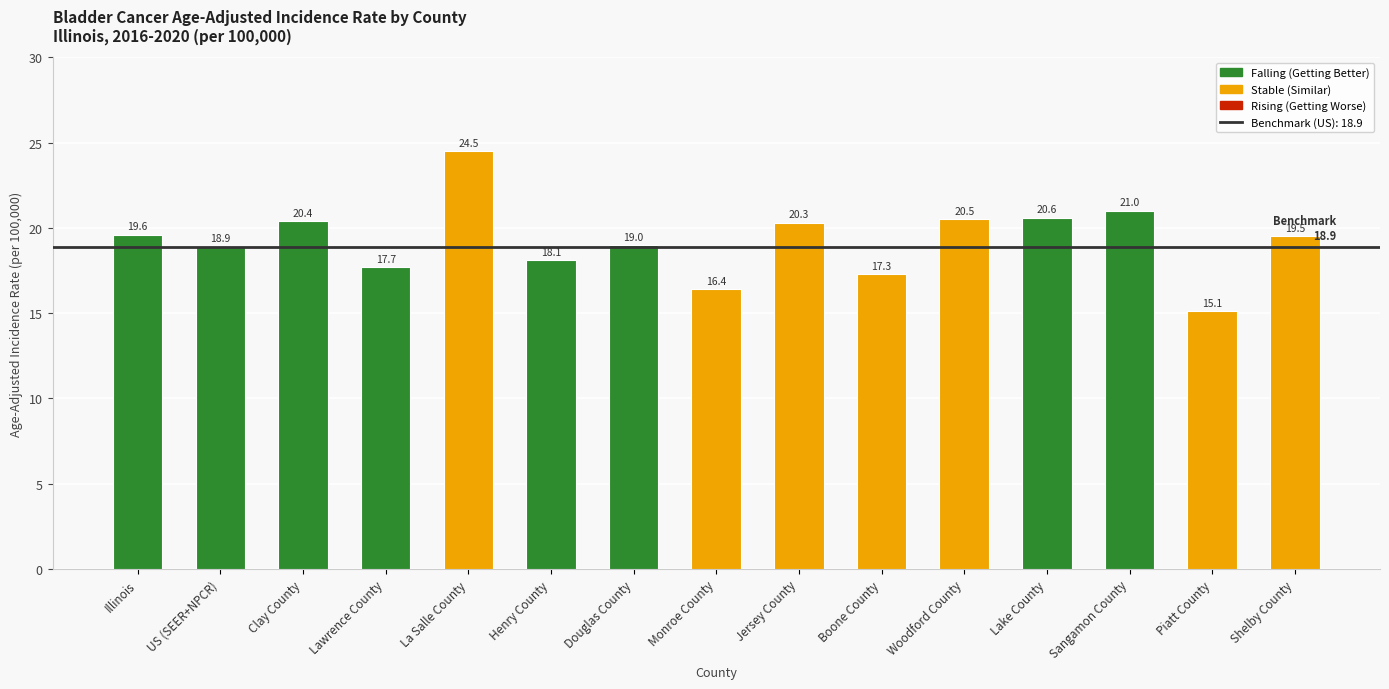

What is the label of the 3rd bar from the right?

Sangamon County